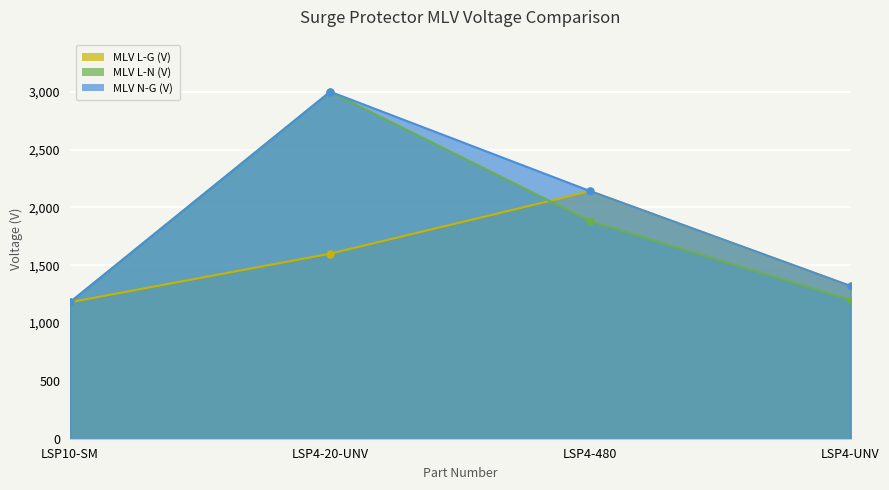

What is the minimum value shown in the chart?

1180